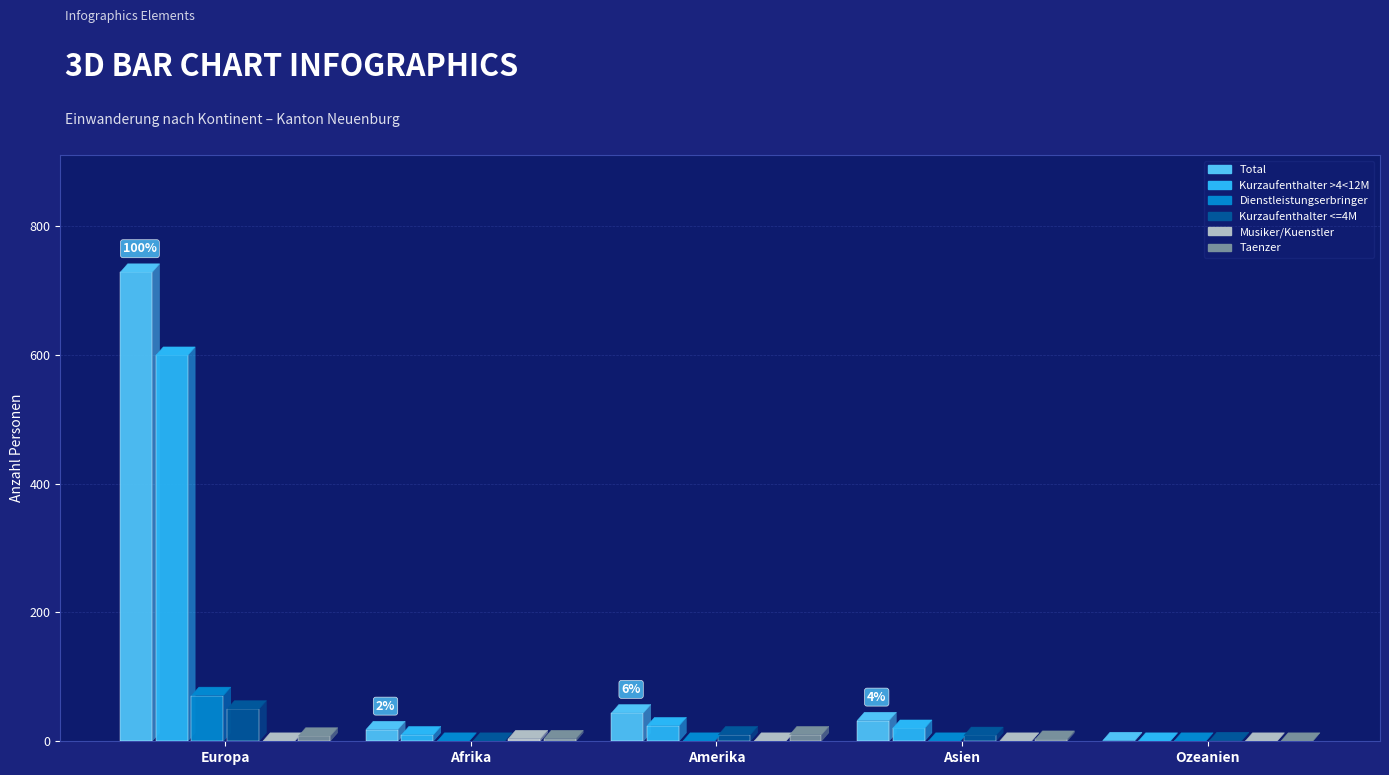

What is the difference between the highest and lowest values at Europa?

728